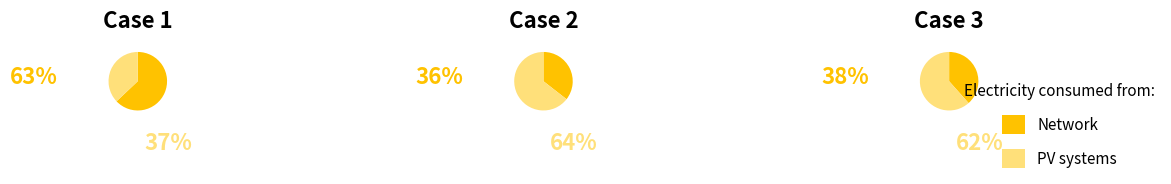

Is 3 the majority of the pie?

No